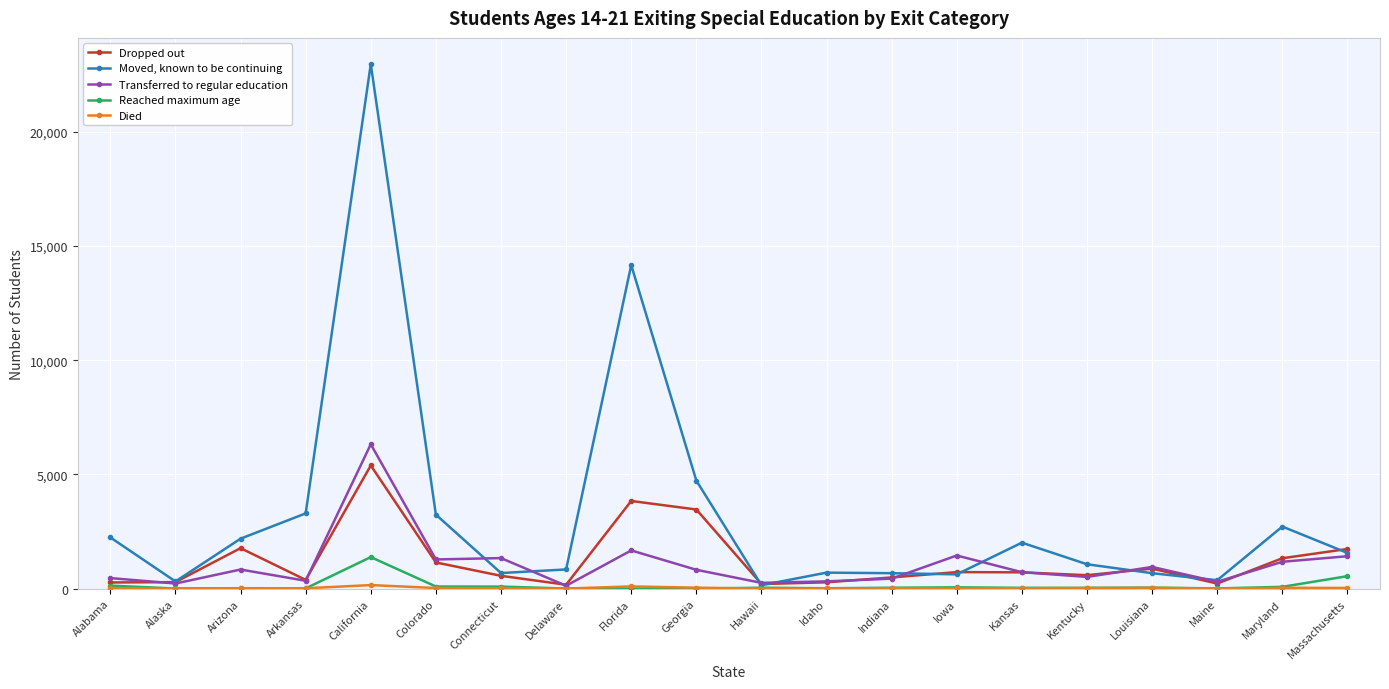

True or false: Dropped out has more than 0 interior local peaks.

True